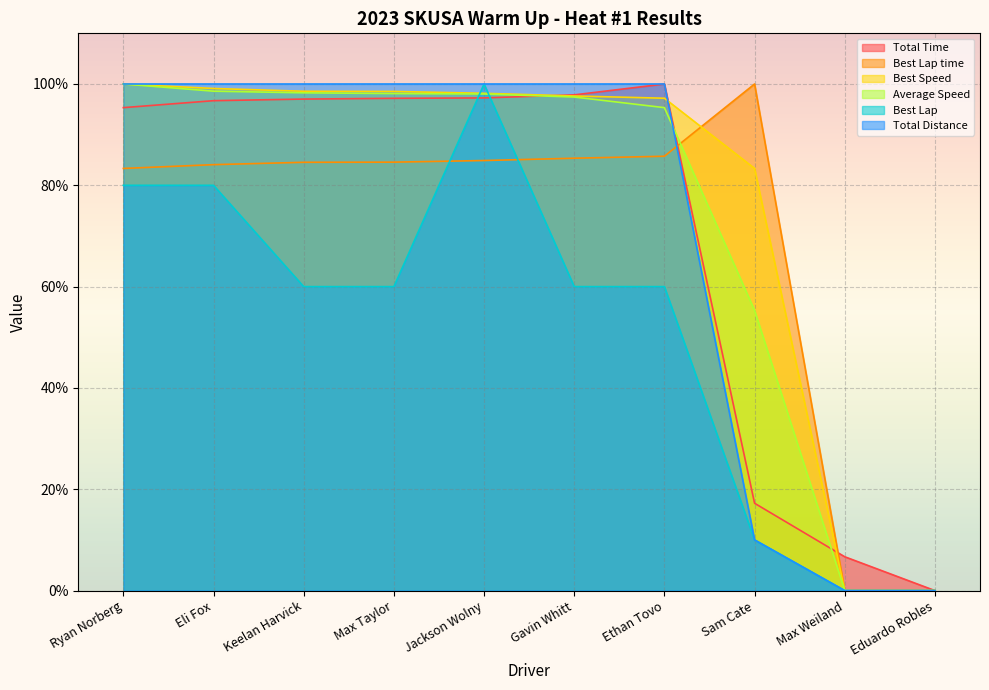

Count the number of categories in the chart.

10